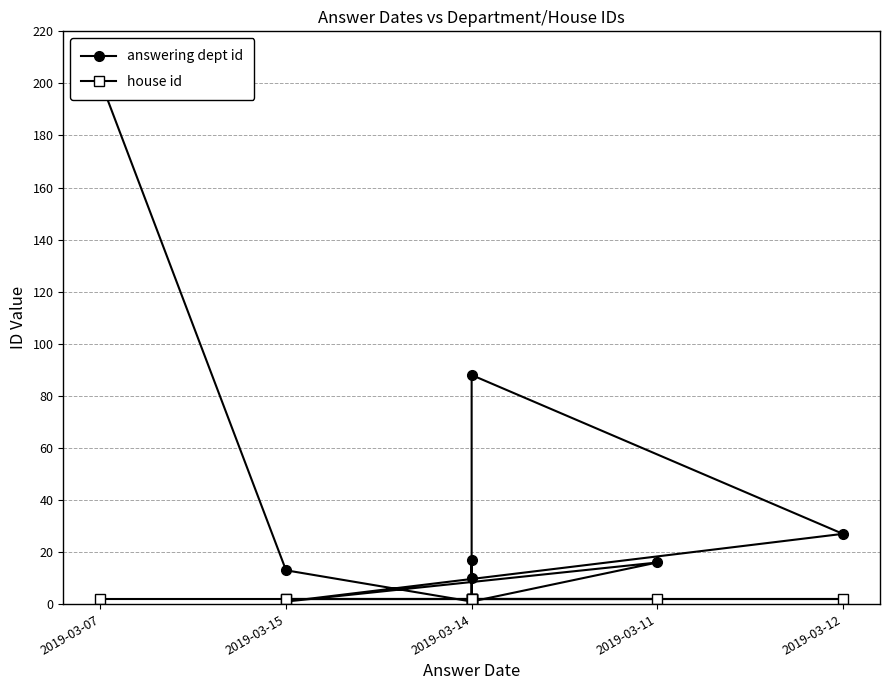

Reading right to left, what are all the values shown in this chart?

answering dept id: 10	88	27	1	16	1	17	1	13	201
house id: 2	2	2	2	2	2	2	2	2	2